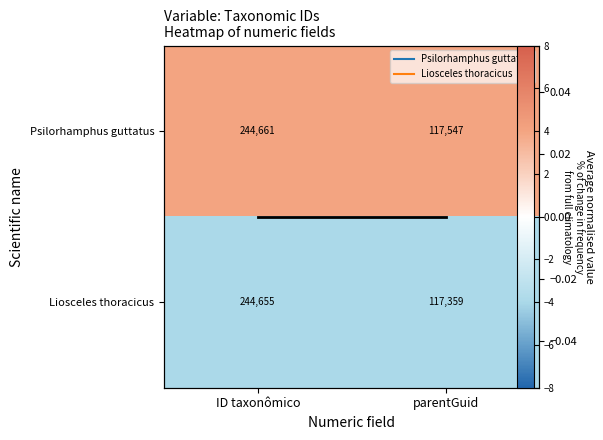

Is it true that Liosceles thoracicus equals -7 at ID taxonômico?

False